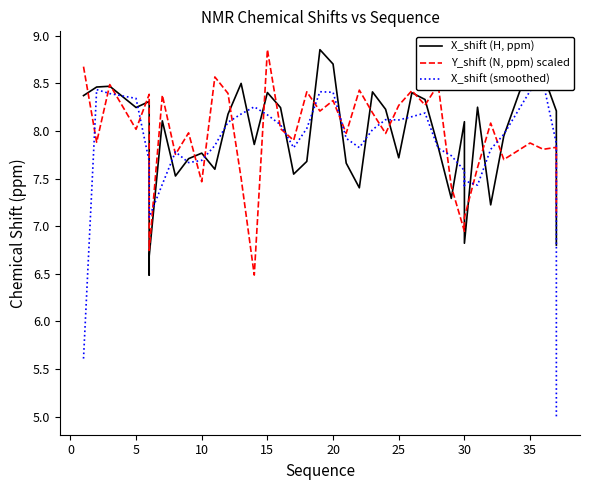

Which series has the largest range (max minus min)?

X_shift (smoothed)